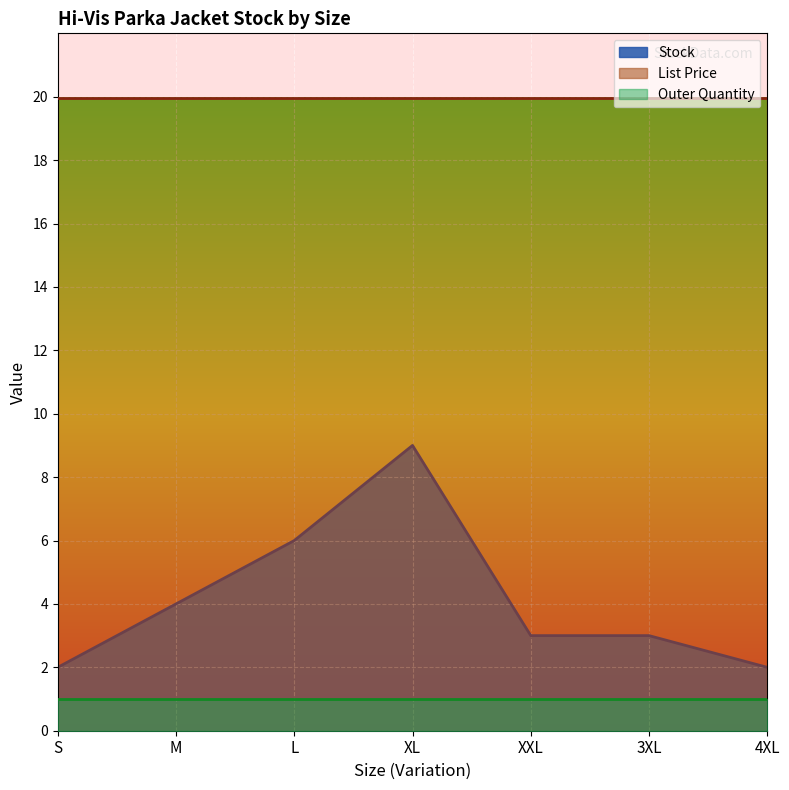

Reading left to right, list all the values displayed in this chart.

Stock: 2.0	4.0	6.0	9.0	3.0	3.0	2.0
List Price: 19.9	19.9	19.9	19.9	19.9	19.9	19.9
Outer Quantity: 1.0	1.0	1.0	1.0	1.0	1.0	1.0